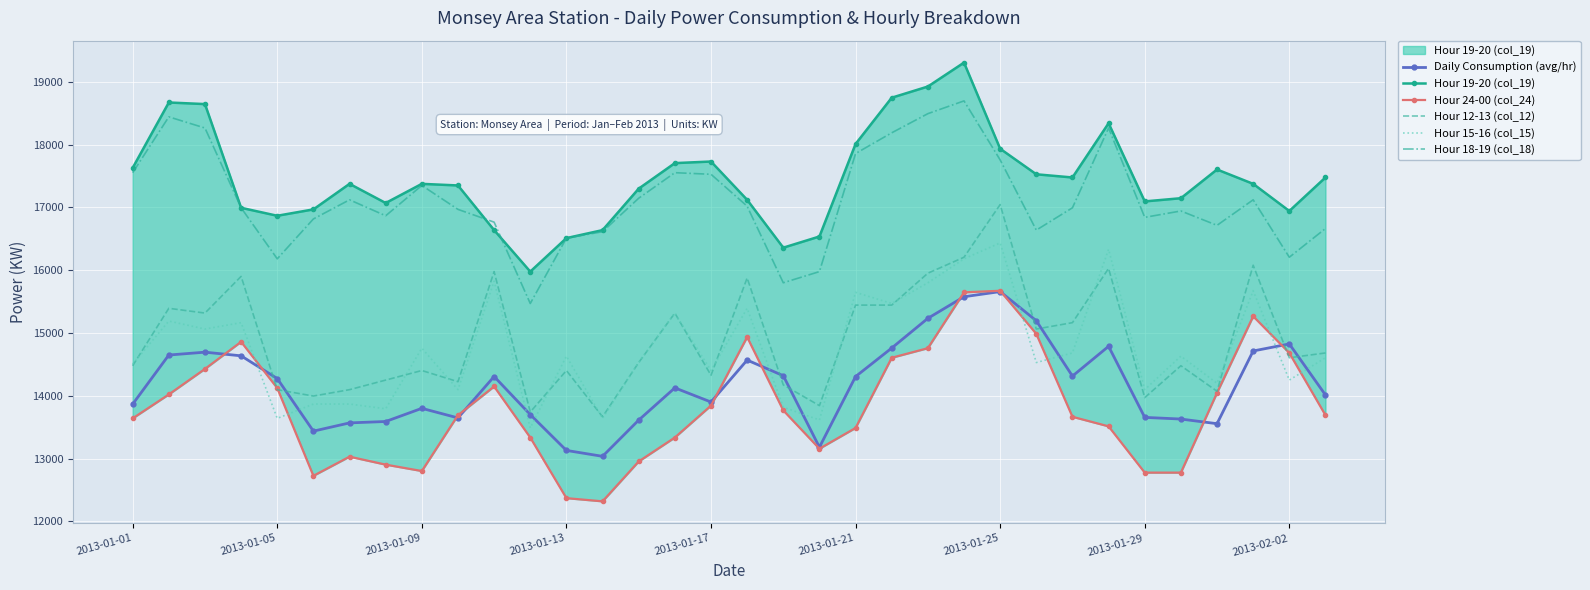

True or false: Hour 18-19 (col_18) and Daily Consumption (avg/hr) cross at least once.

False